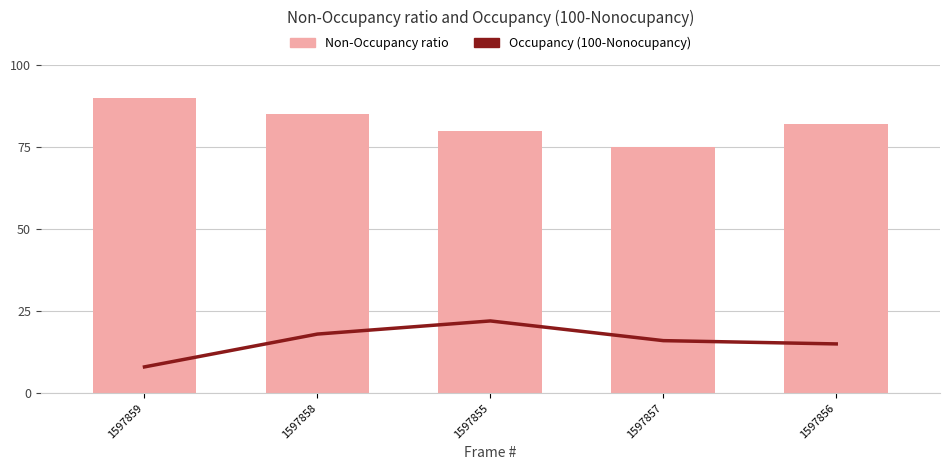

Which has a higher value, 1597857 or 1597856?

1597857